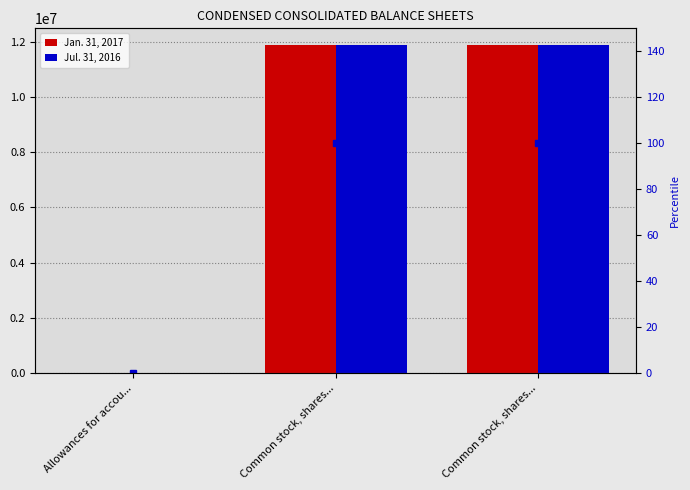

Count the Jan. 31, 2017 values in the range 118 to 11887513.

3